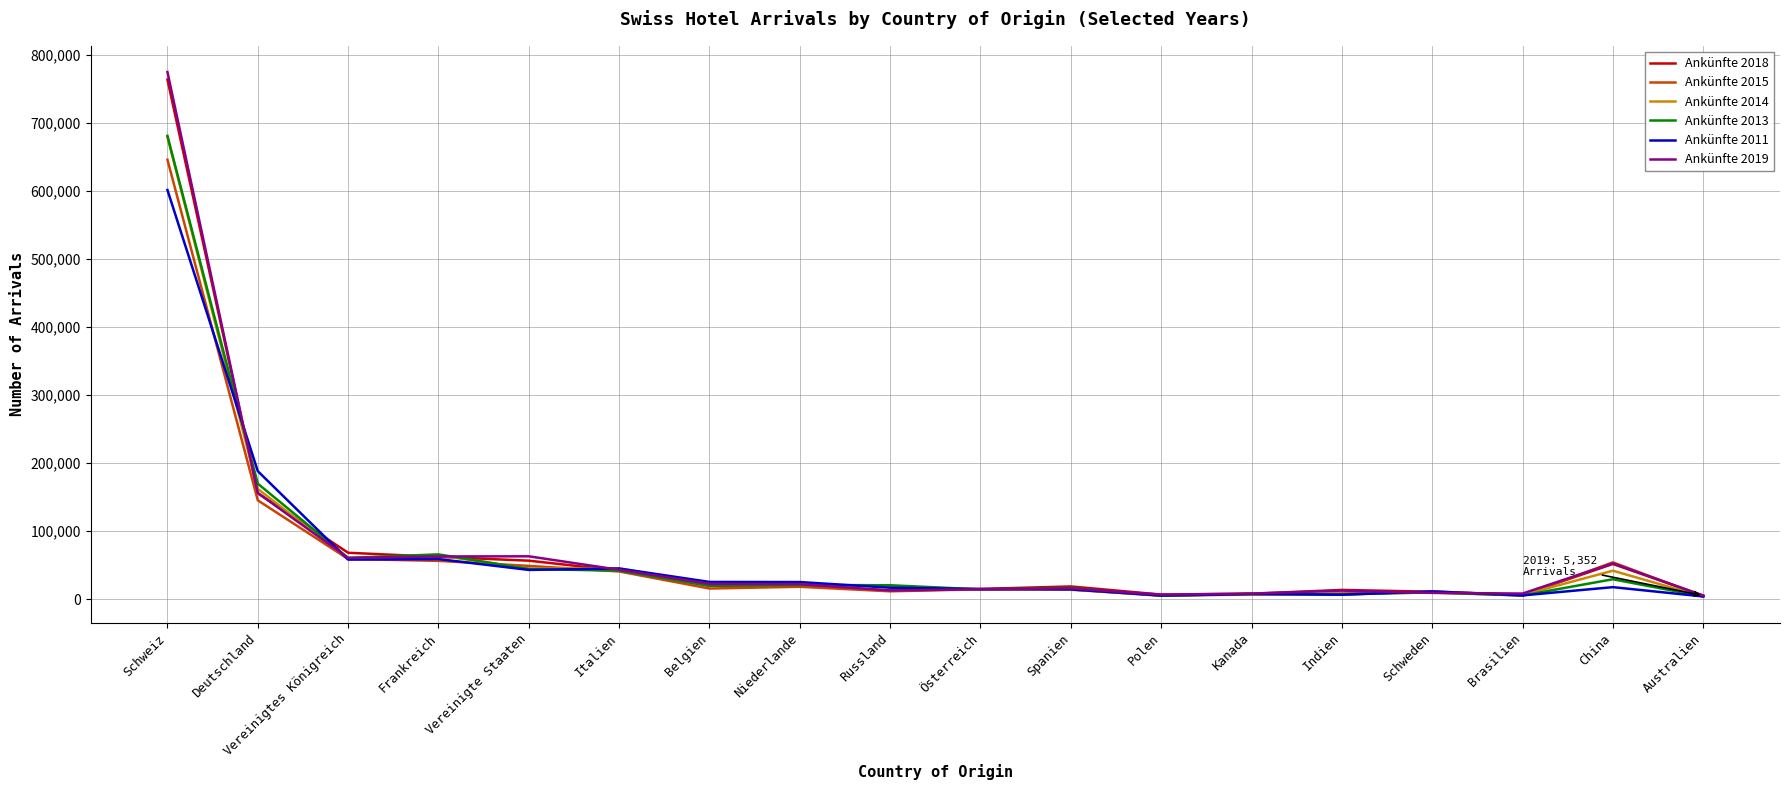

What position from the left is Vereinigtes Königreich?

3